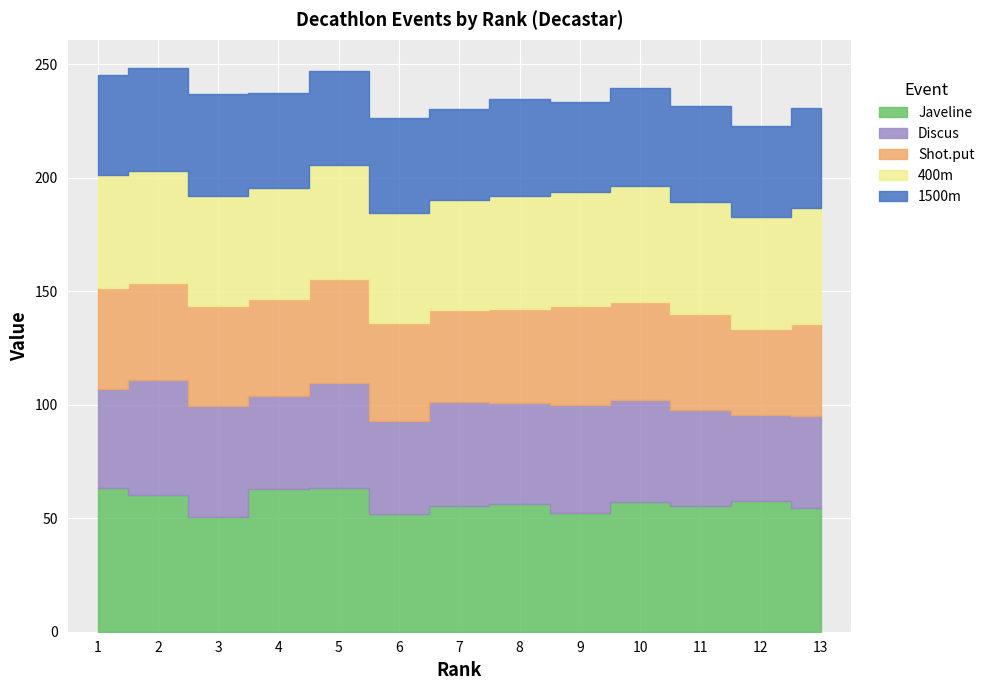

What are all the series names shown in the legend?

Javeline, Discus, Shot.put, 400m, 1500m